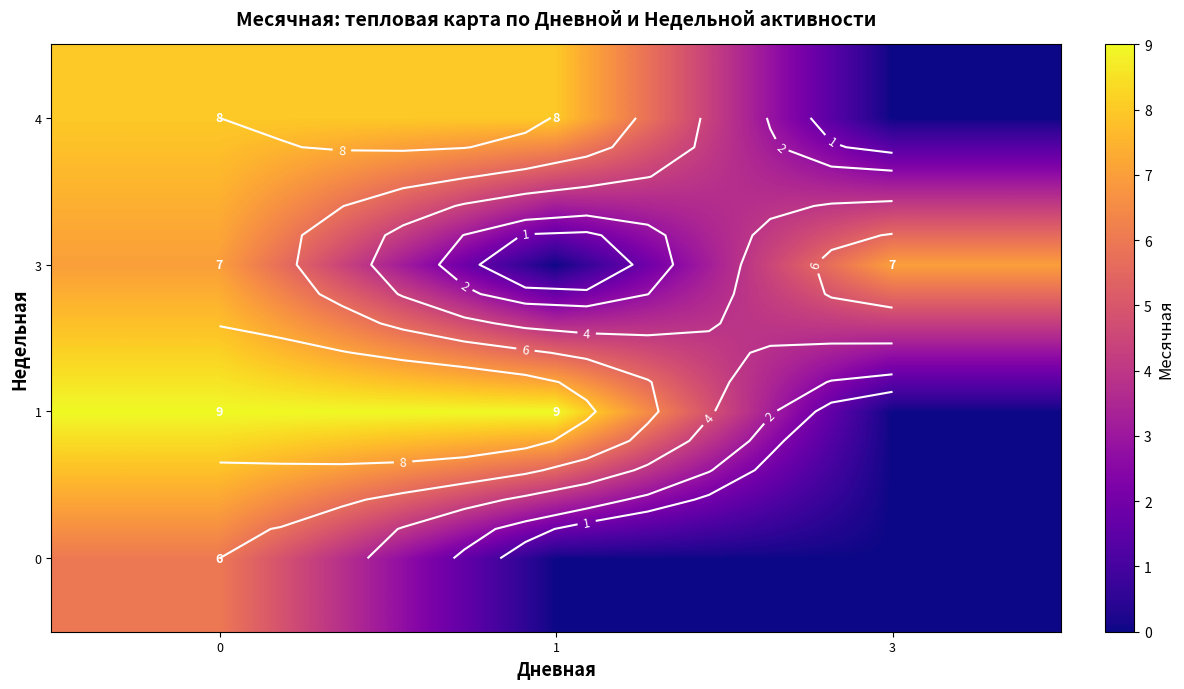

Which series changed the most between 0 and 3?

1